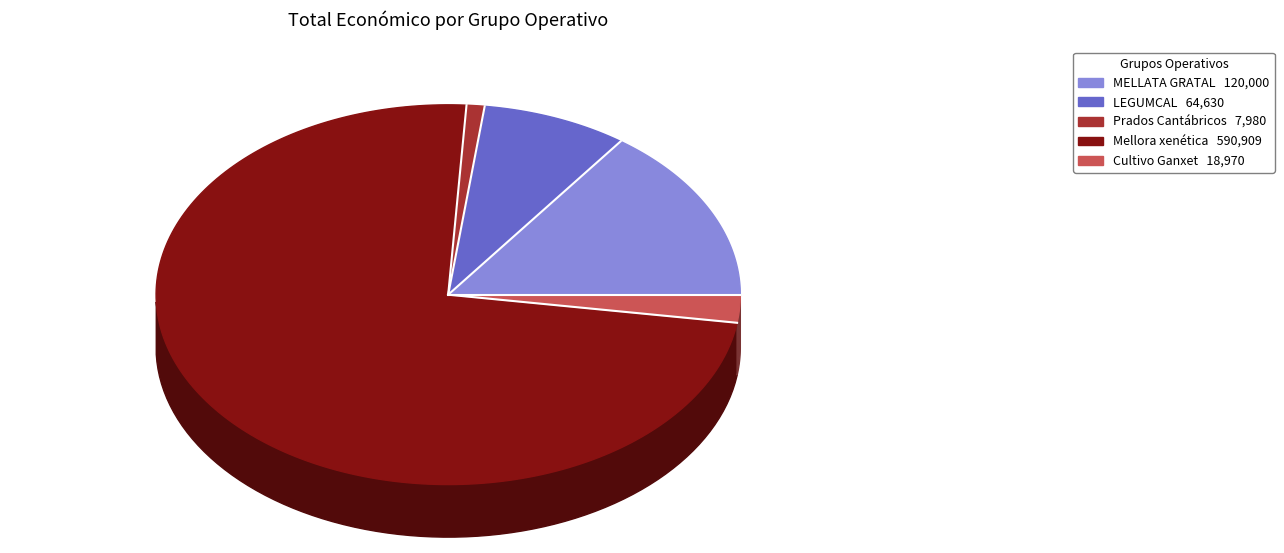

Does any single category account for the majority?

Yes